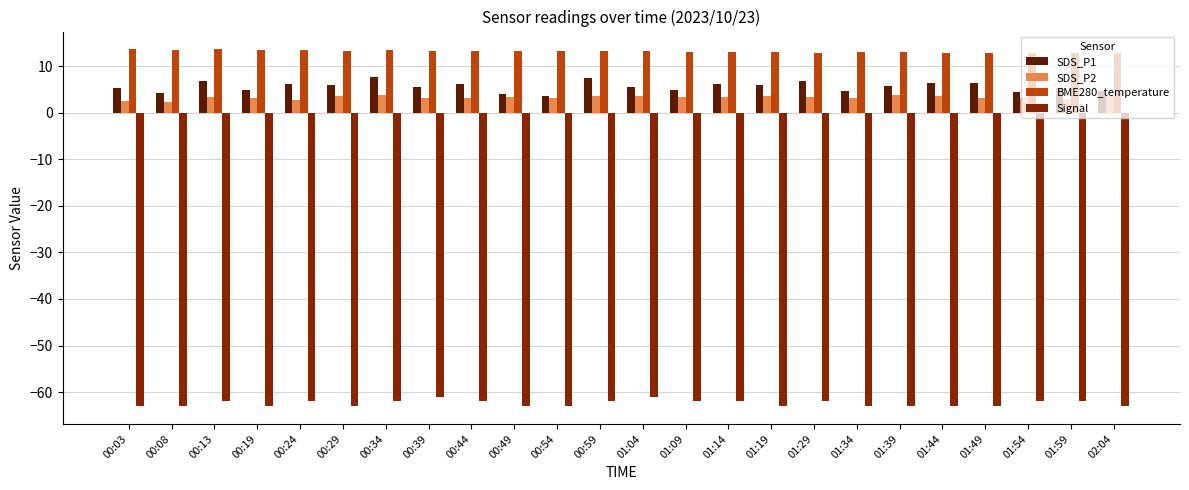

Is it true that BME280_temperature equals 6.9 at 01:49?

False